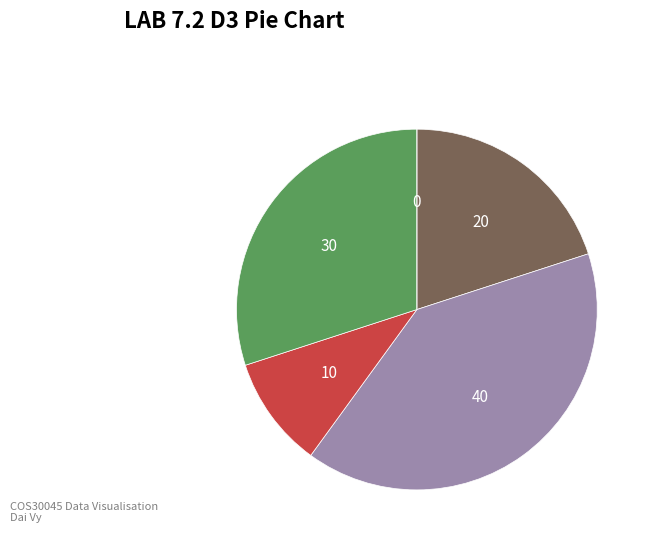

Is there any slice that represents more than half of the pie?

No